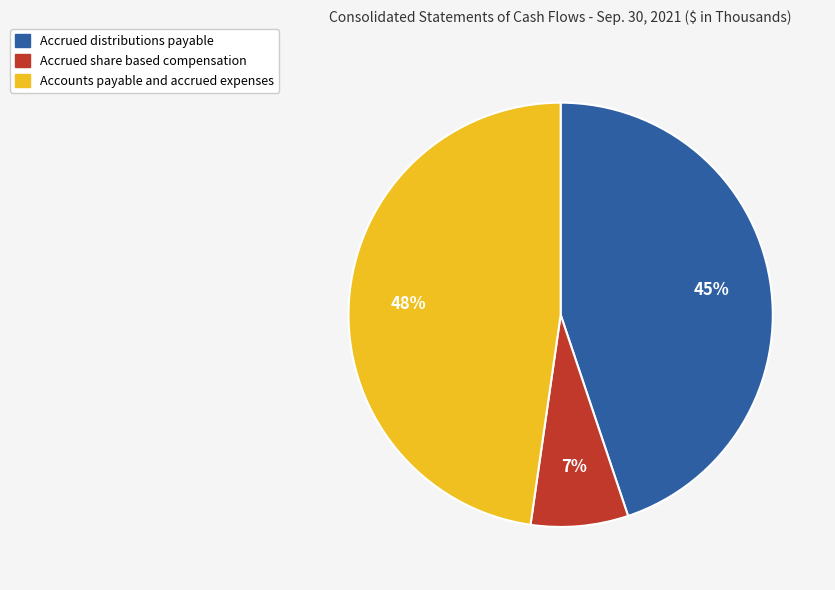

Combined, do Accrued share based compensation and Accrued distributions payable account for over 50%?

Yes